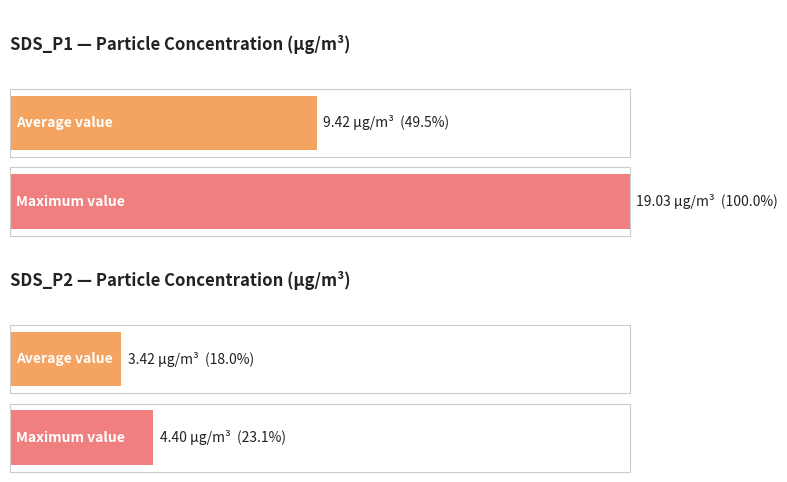

What is the sum of the Maximum utilization values at SDS_P1 and SDS_P2?

23.4